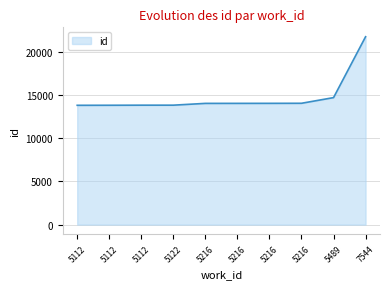

Count the number of data series in this chart.

1